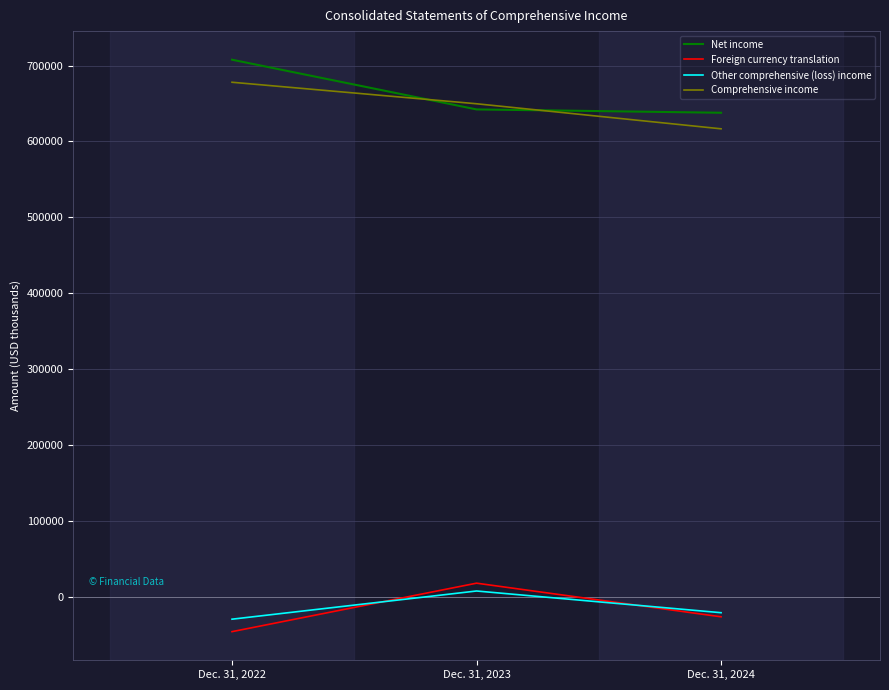

What is the minimum value for Other comprehensive (loss) income?

-29707